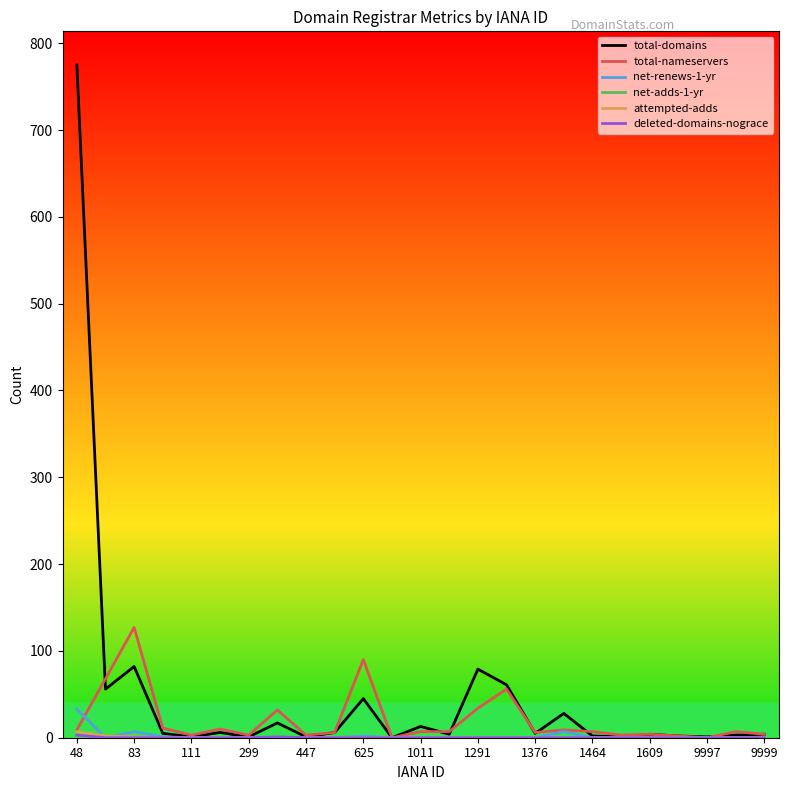

What is the maximum value shown in the chart?

775